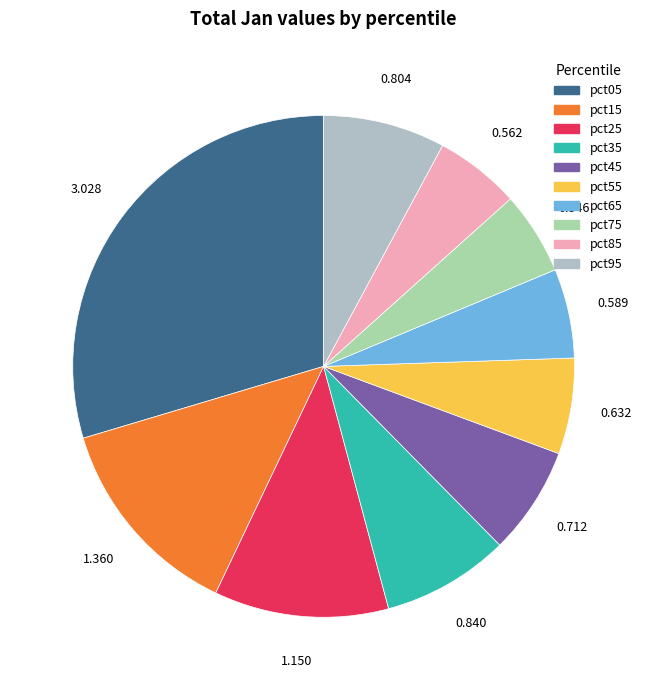

Which category has the biggest portion of the pie?

pct05